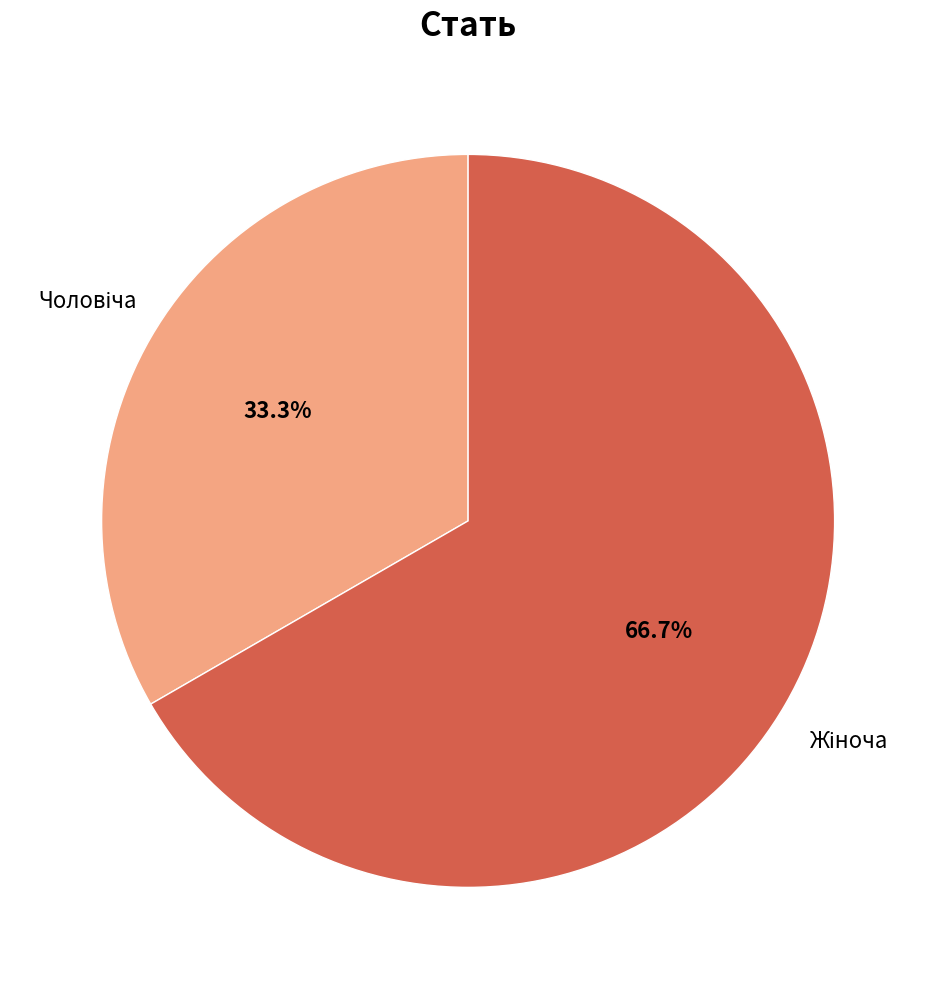

Does any single category account for the majority?

Yes